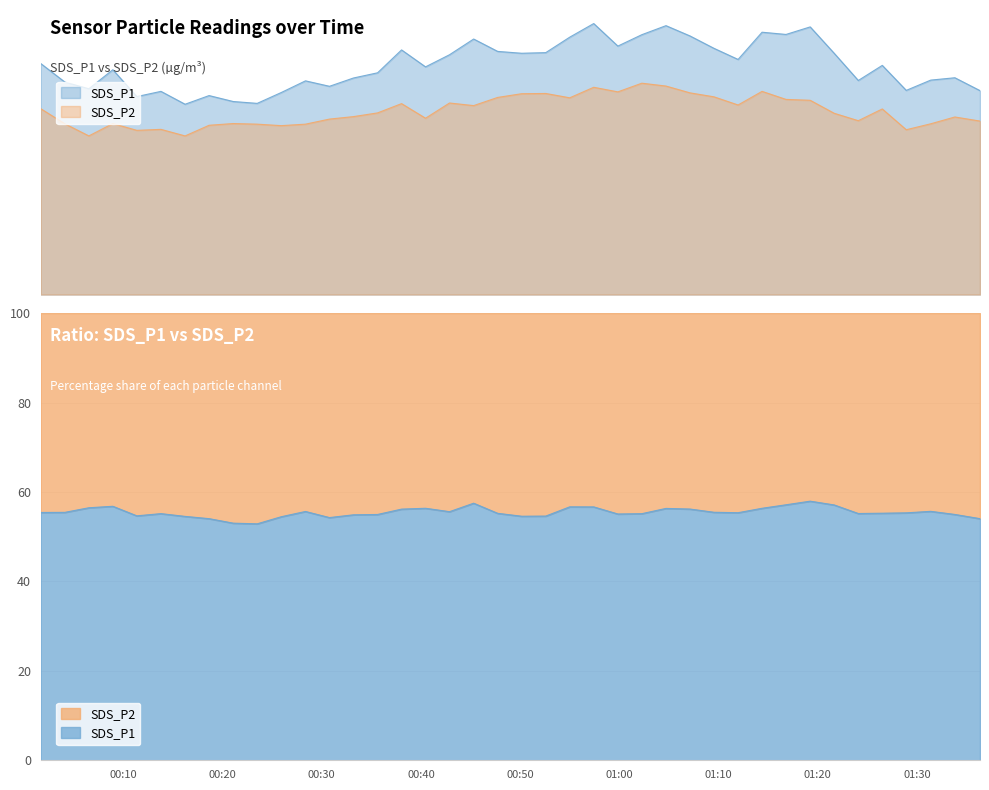

Which series has the widest spread of values?

SDS_P1